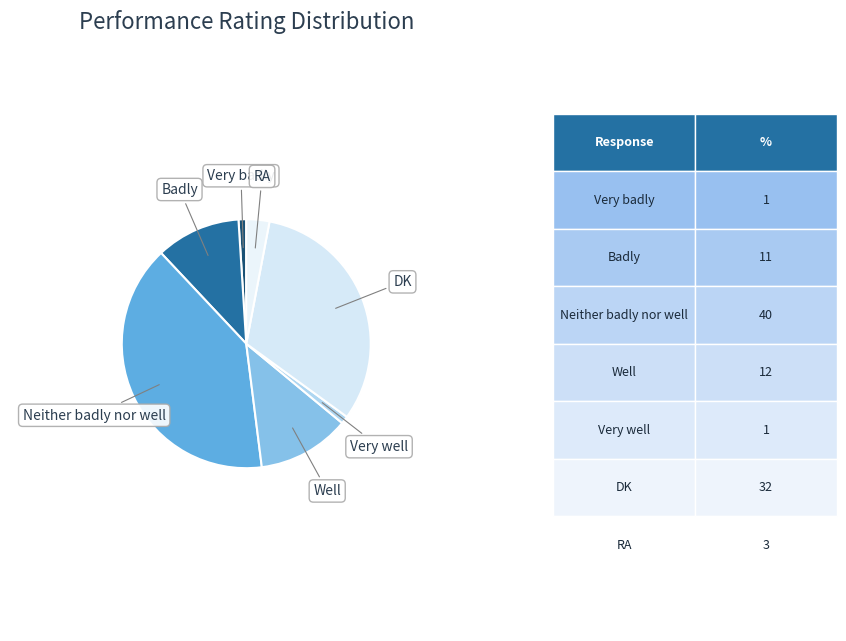

Which slice is the largest?

Neither badly nor well